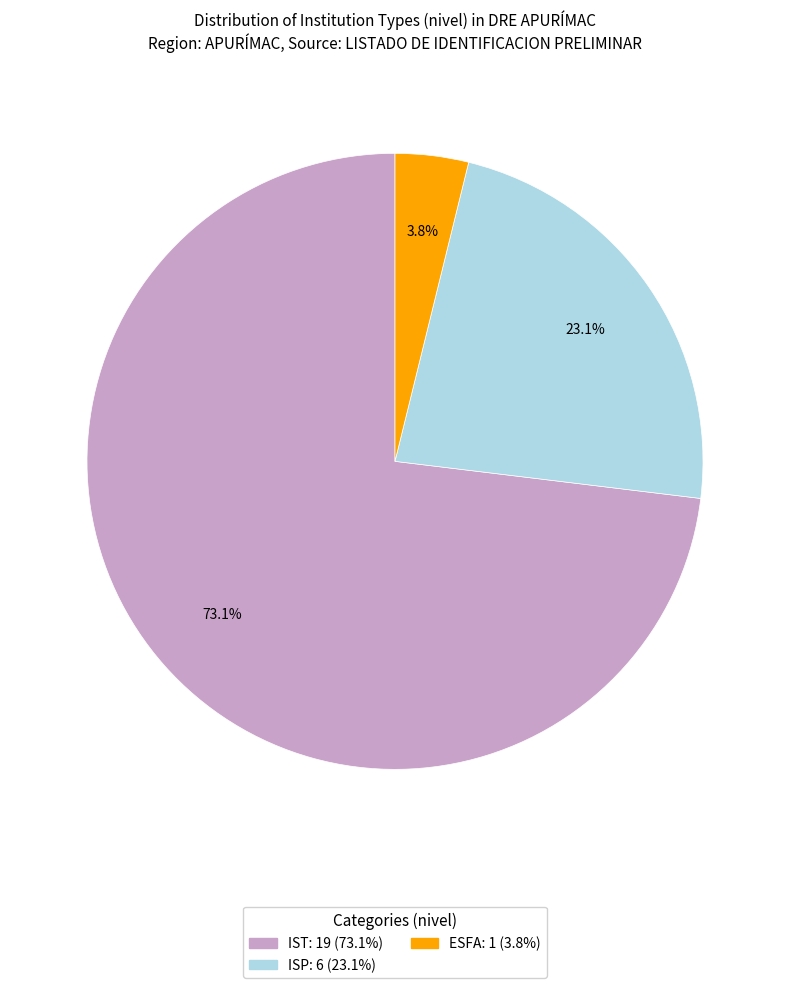

Is there any slice that represents more than half of the pie?

Yes